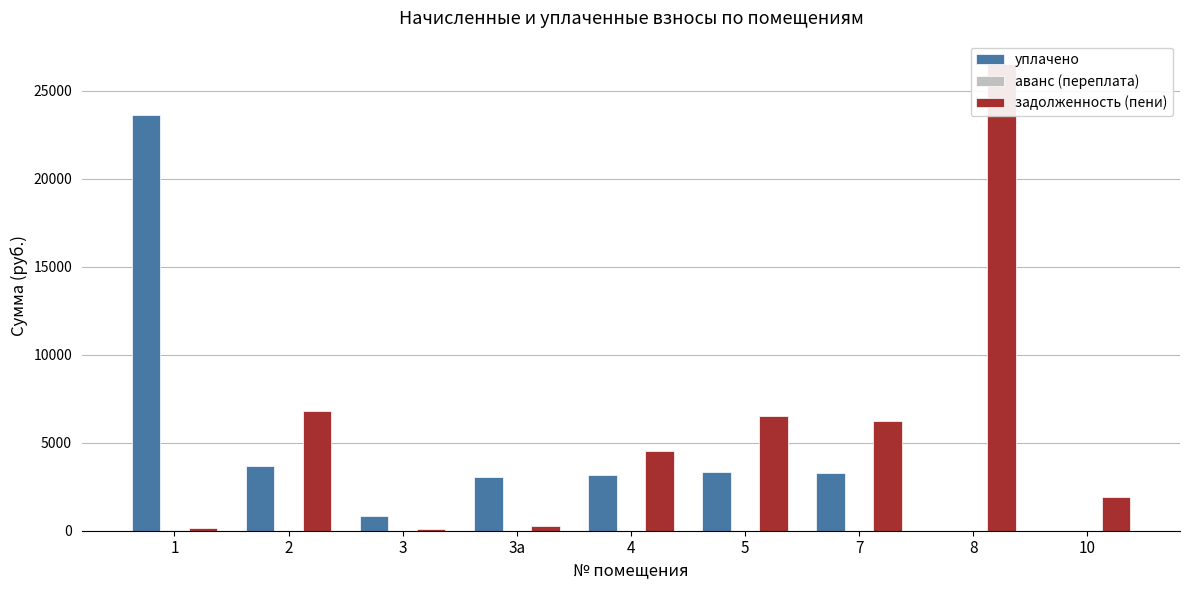

The уплачено series shows 23618.2 at 1. True or false?

True